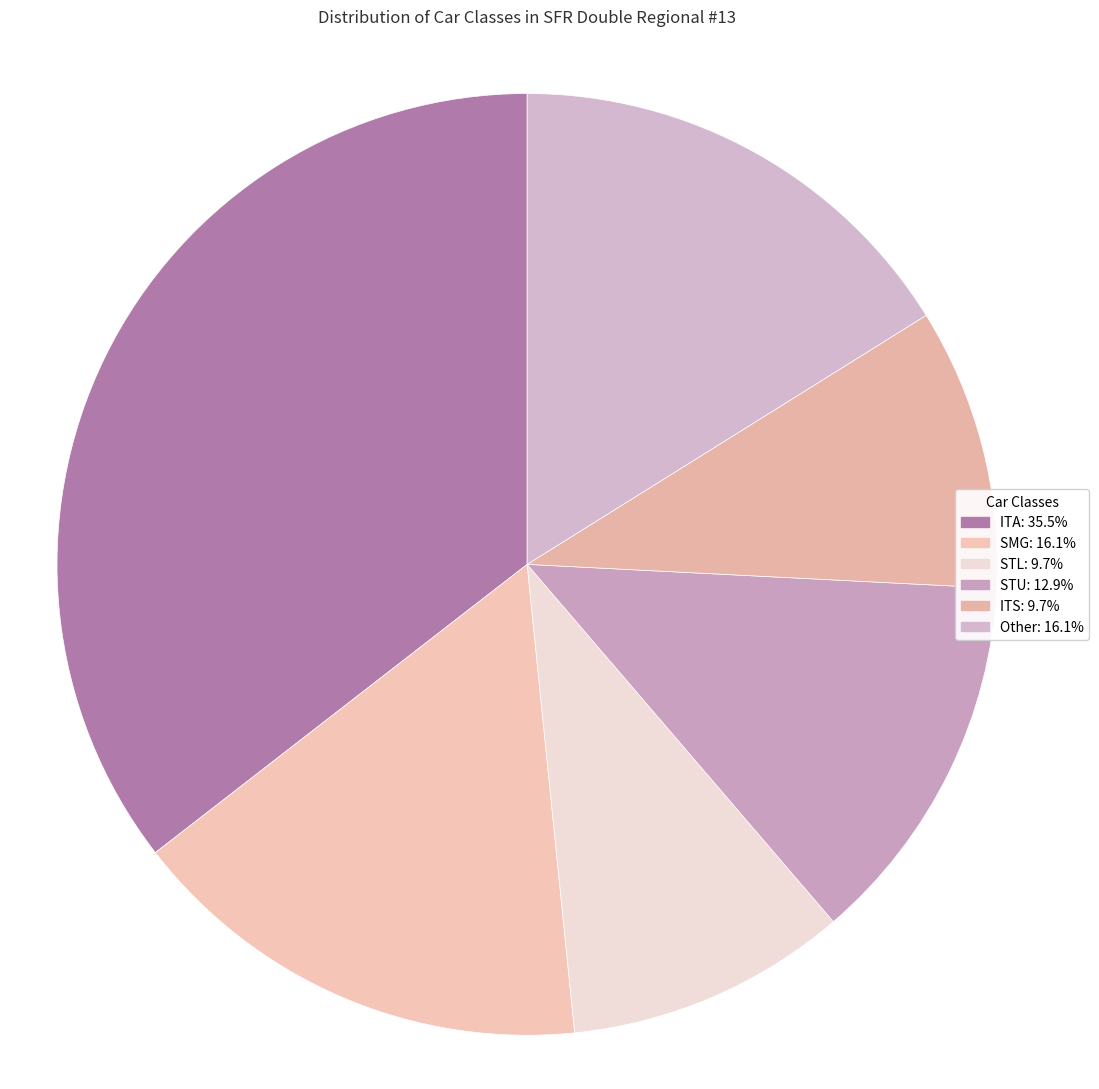

How many segments does this pie chart have?

6